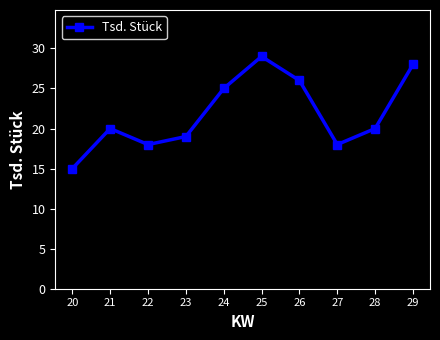

Which category has the lowest value across all series?

20